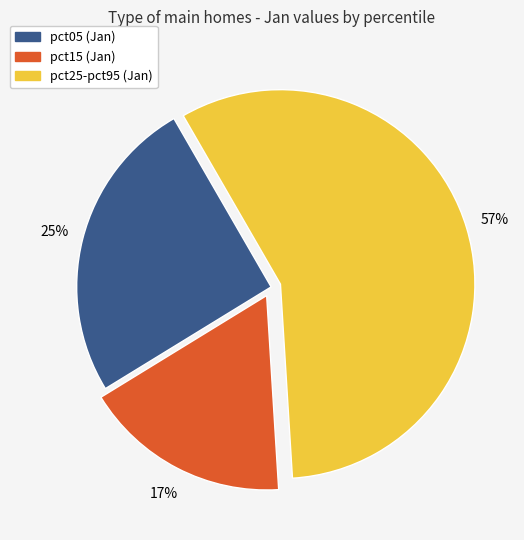

True or false: pct25-pct95 (Jan) accounts for 71% of the total.

False